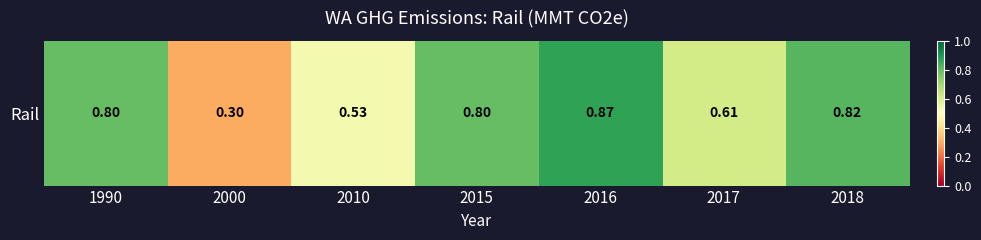

List the labels in order of value, smallest first.

2000, 2010, 2017, 1990, 2015, 2018, 2016